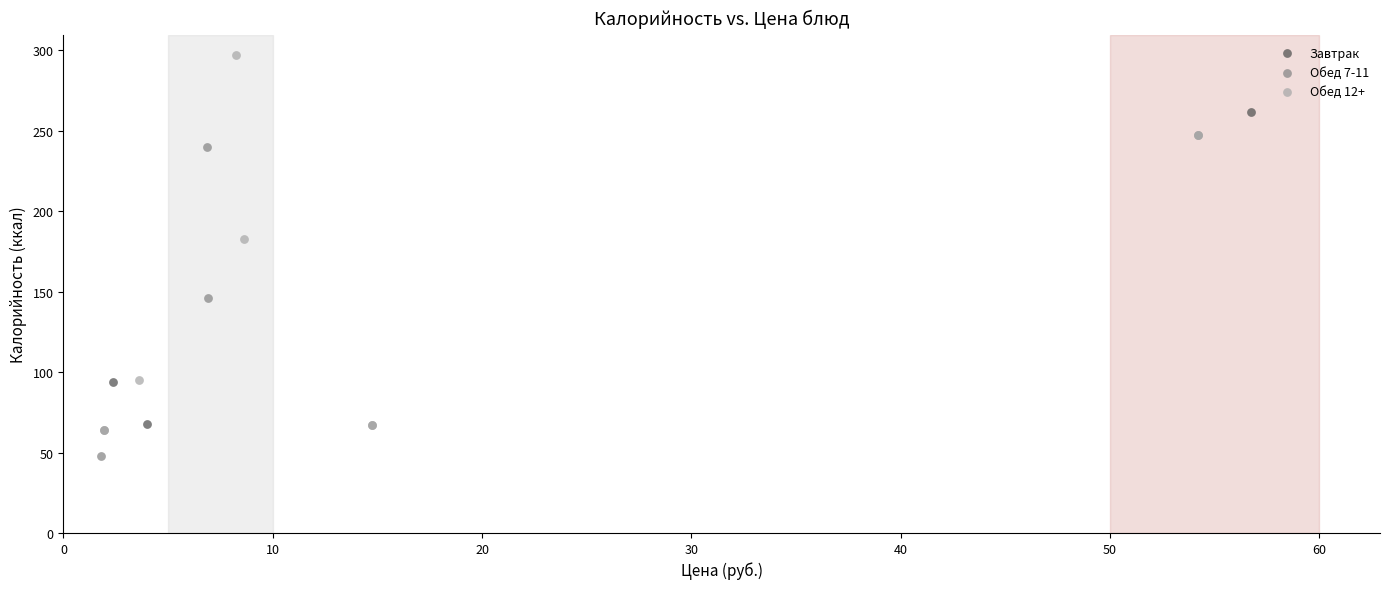

Which series has the largest Y range (max minus min)?

Обед 12+